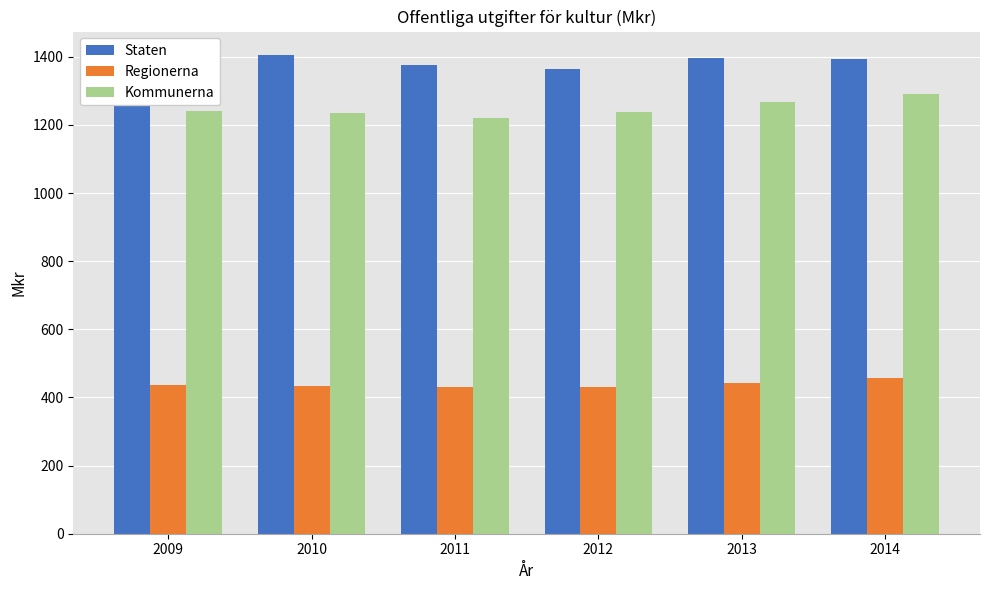

True or false: Kommunerna has a value of 1785 at 2009.

False